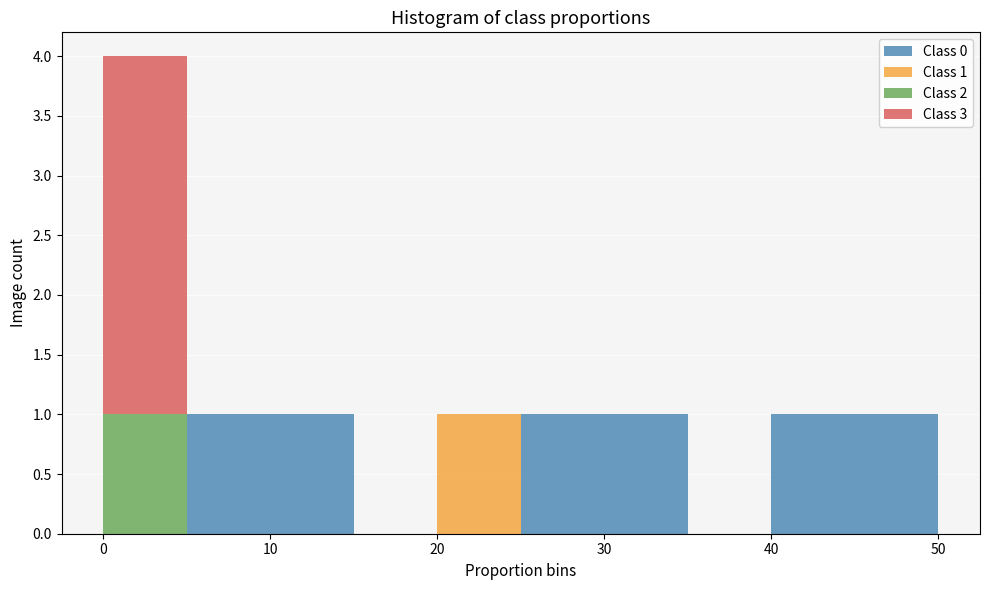

Which range on the x-axis has the tallest stacked bar (by total height)?

0 to 5